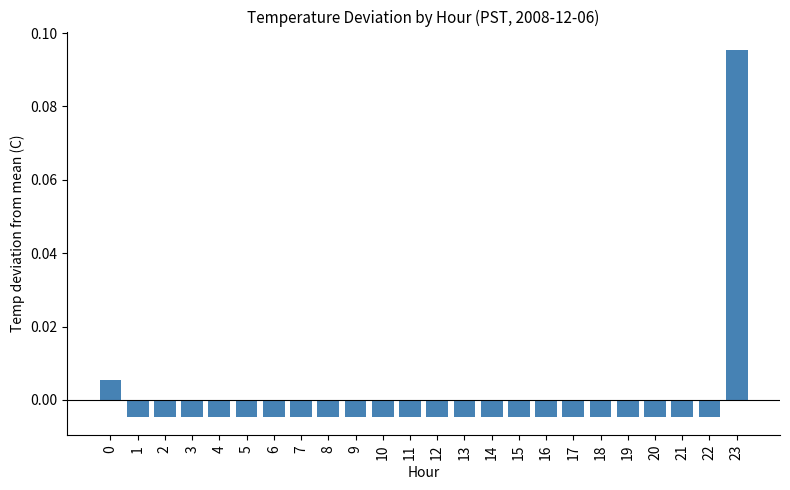

Count the number of categories in the chart.

24